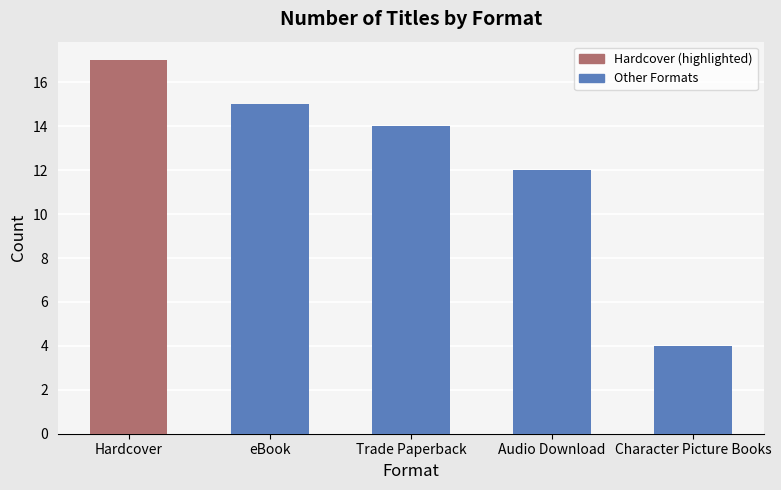

List the labels in order of value, largest first.

Hardcover, eBook, Trade Paperback, Audio Download, Character Picture Books